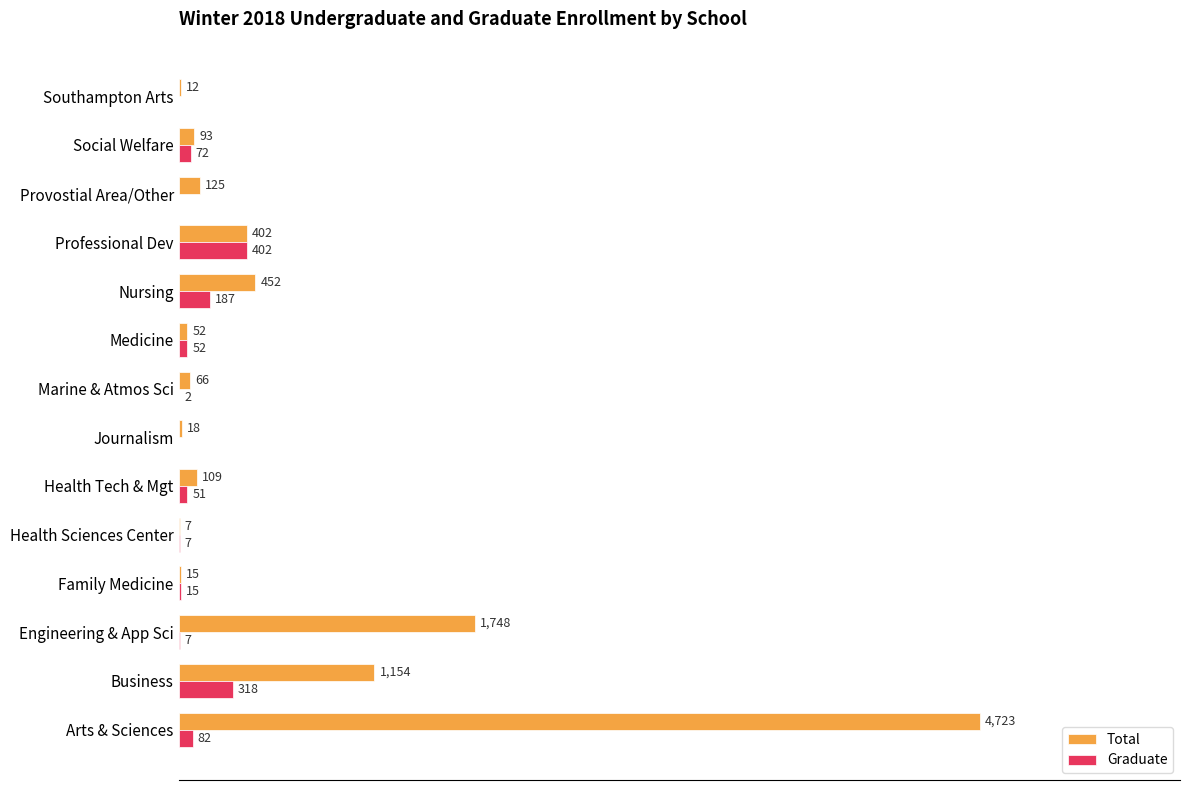

Between Engineering & App Sci and Nursing, which series saw the biggest shift?

Total